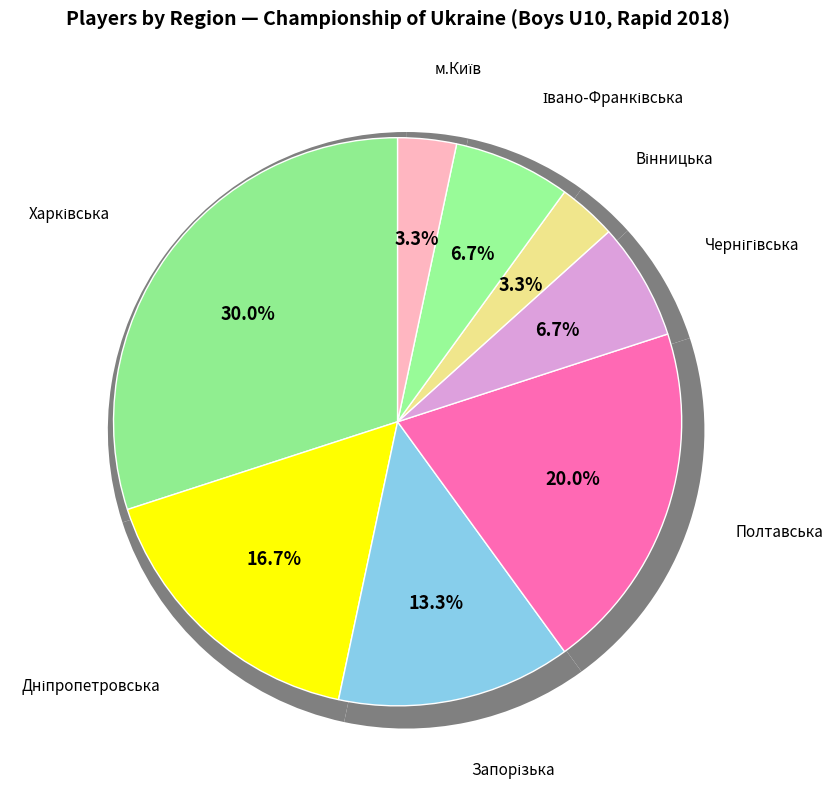

Between Запорізька and Дніпропетровська, which is larger?

Дніпропетровська